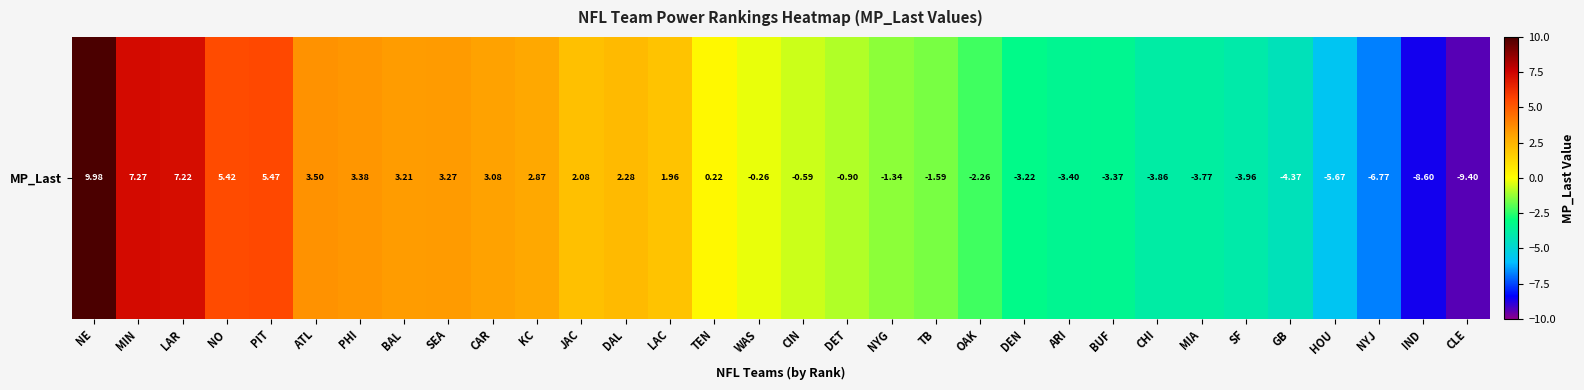

Where does the data first go above 0?

NE